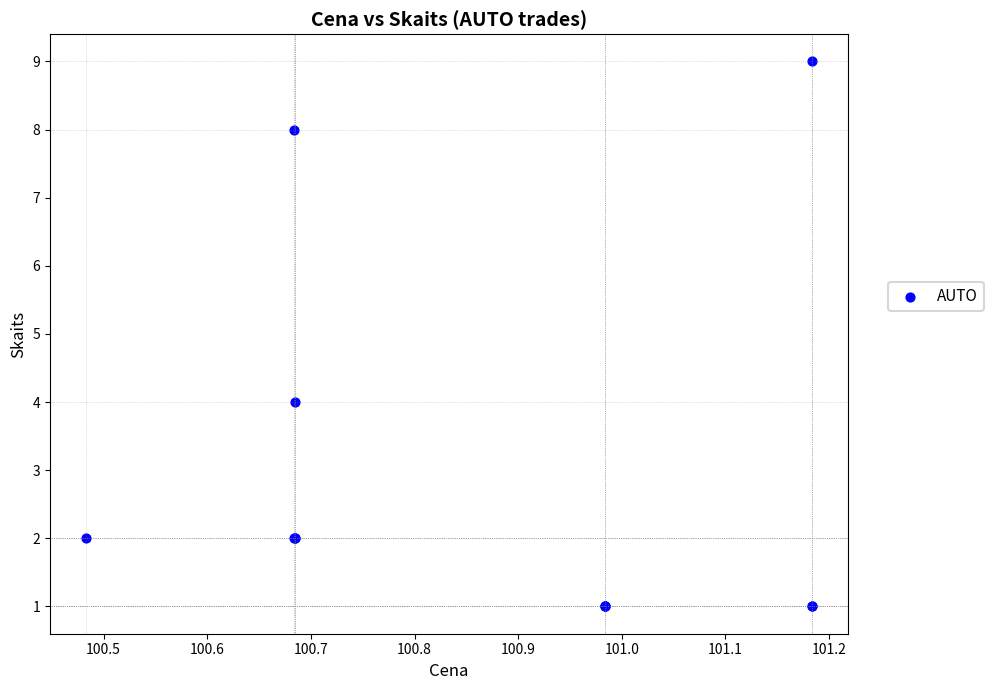

What Y value in the scatter plot is closest to 5?

4